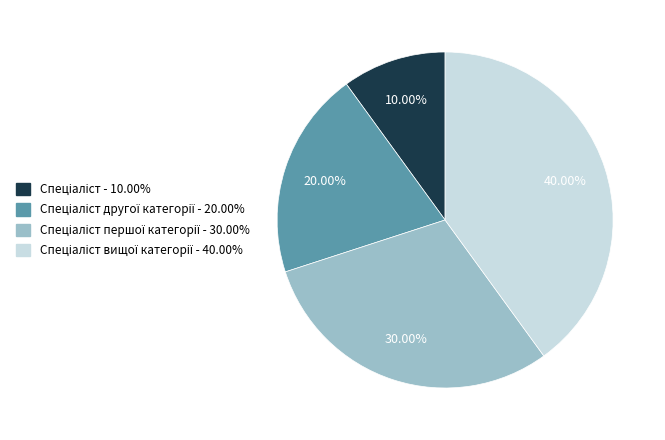

Does any single category account for the majority?

No